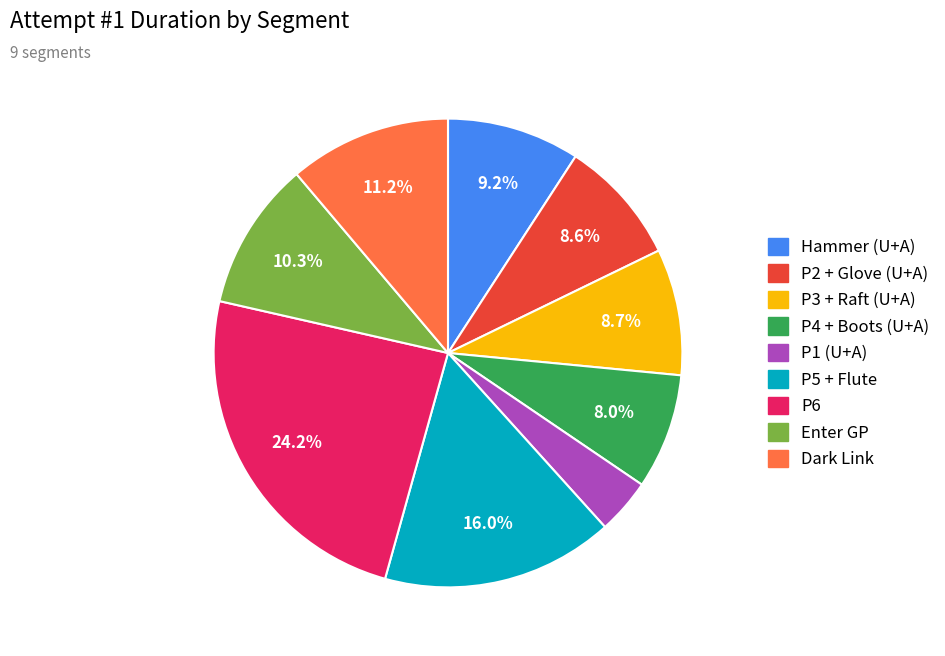

Count the number of slices in the pie.

9